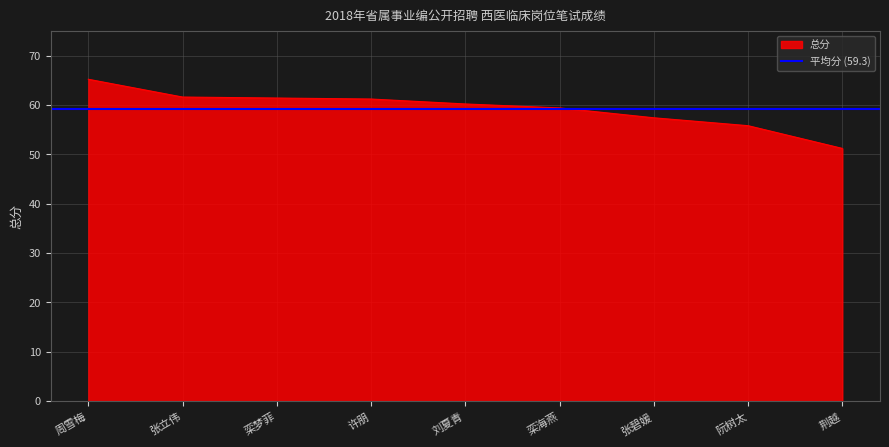

Rank the categories by value from lowest to highest.

荆越, 阮树太, 张碧媛, 栾海燕, 刘夏青, 许朋, 栾梦菲, 张立伟, 周雪梅